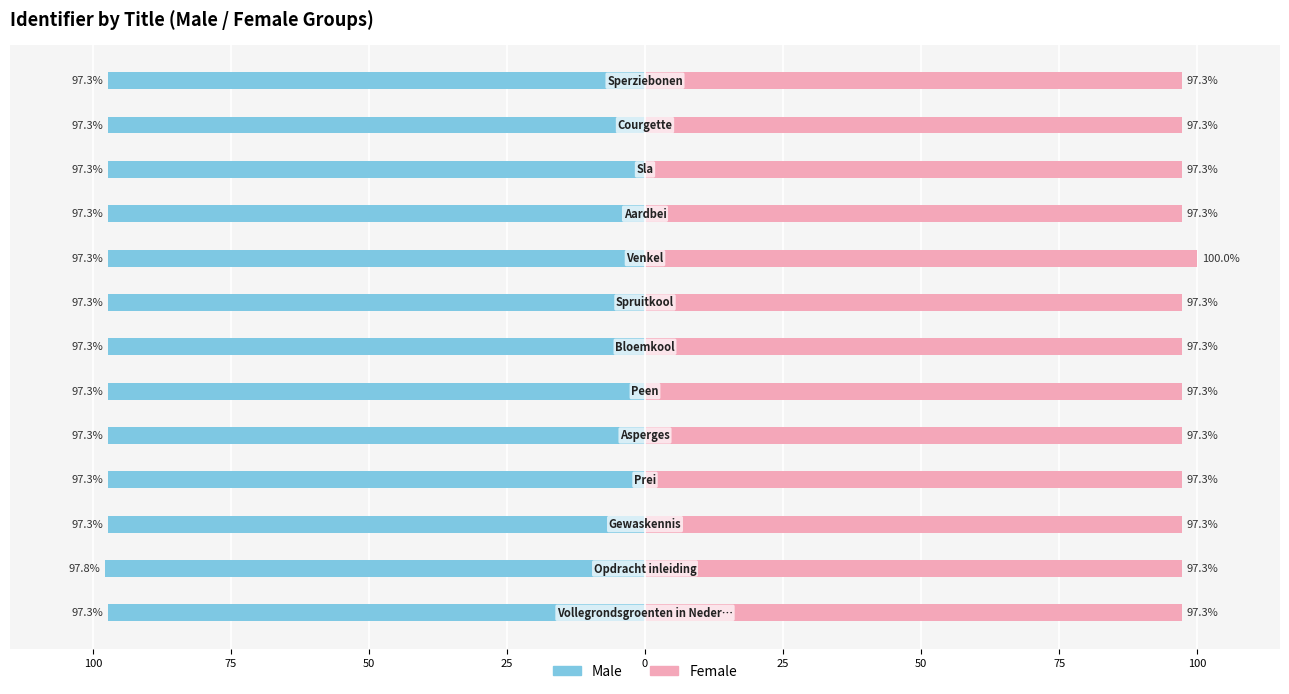

What value does the Female series have at 75?

97.3